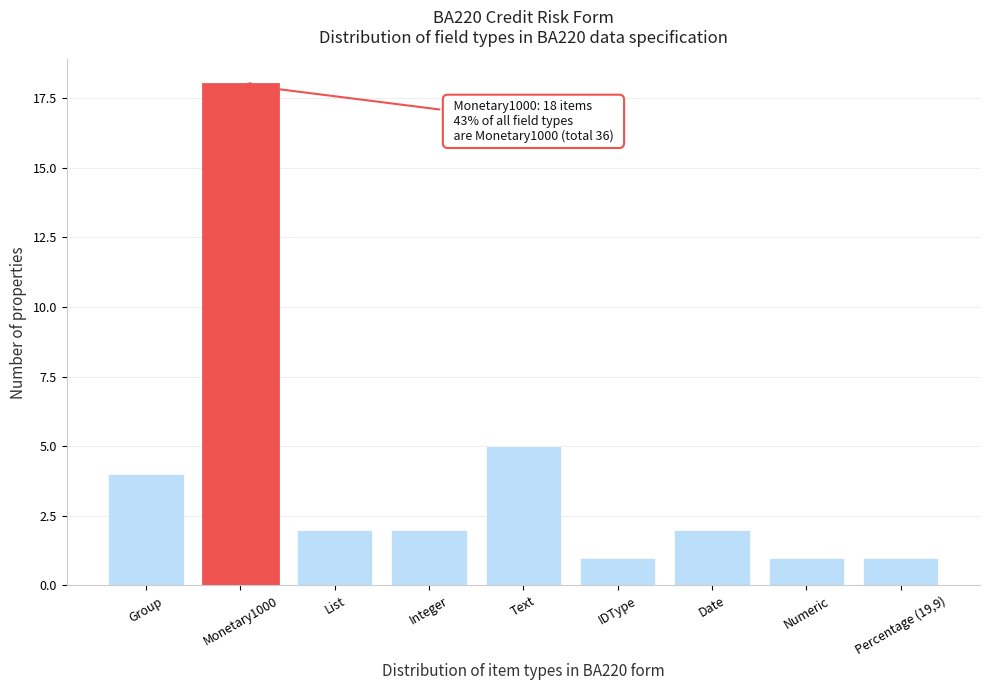

Reading left to right, transcribe all the data shown in this chart.

Group=4	Monetary1000=18	List=2	Integer=2	Text=5	IDType=1	Date=2	Numeric=1	Percentage (19,9)=1